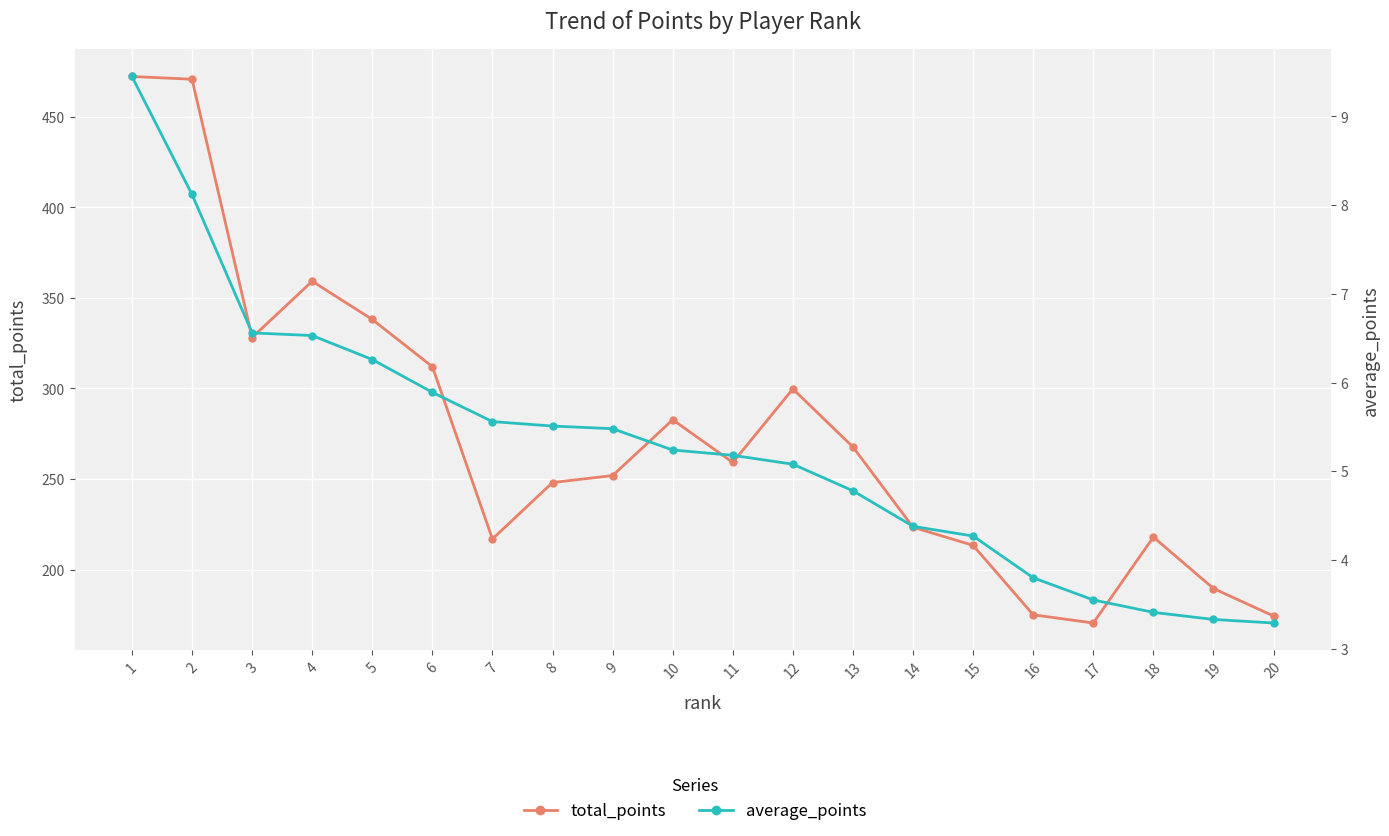

True or false: total_points has a value of 267.7 at 13.

True